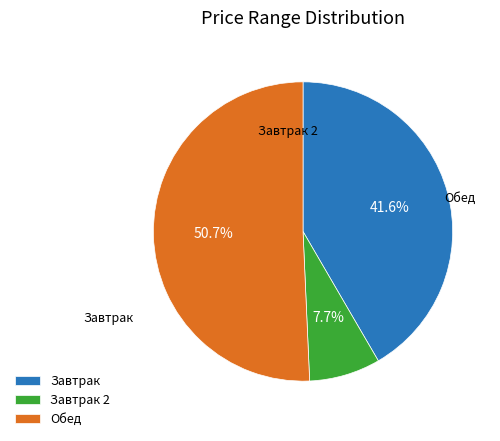

Approximately how many times larger is the value at Завтрак compared to Завтрак 2?

5.4